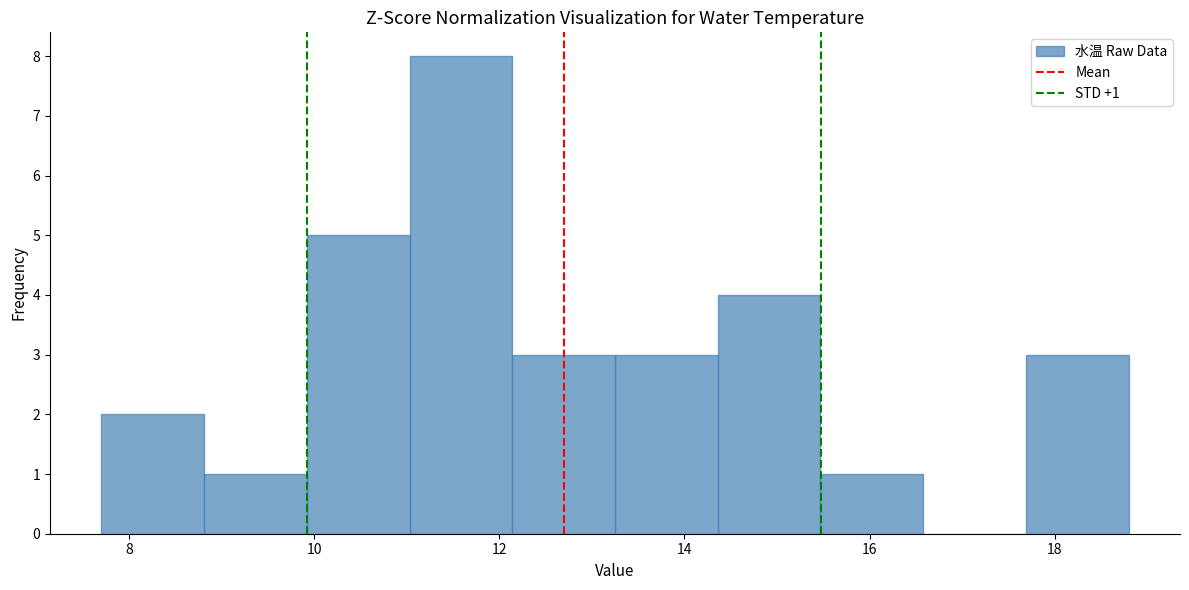

Which range on the x-axis has the tallest bar?

11.0 to 12.2